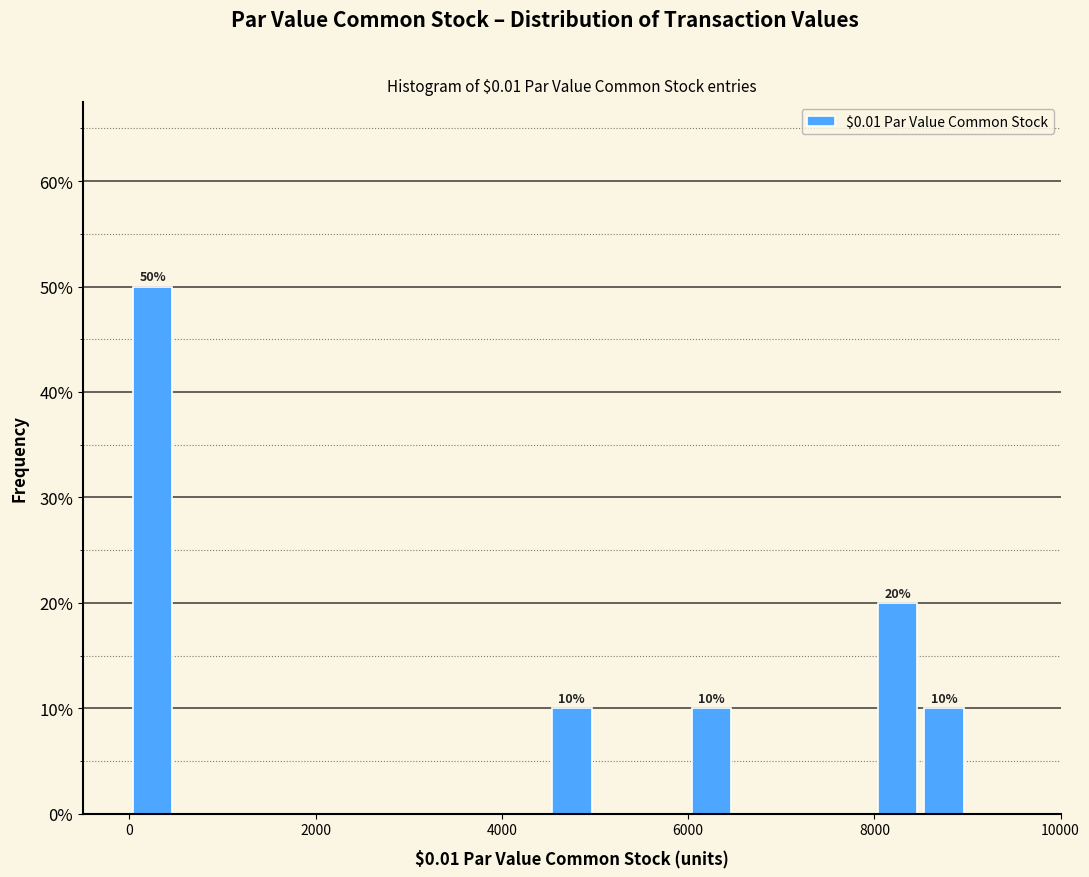

Around what value on the x-axis is the tallest bar? Give the approximate position of its centre, as read against the axis.

200